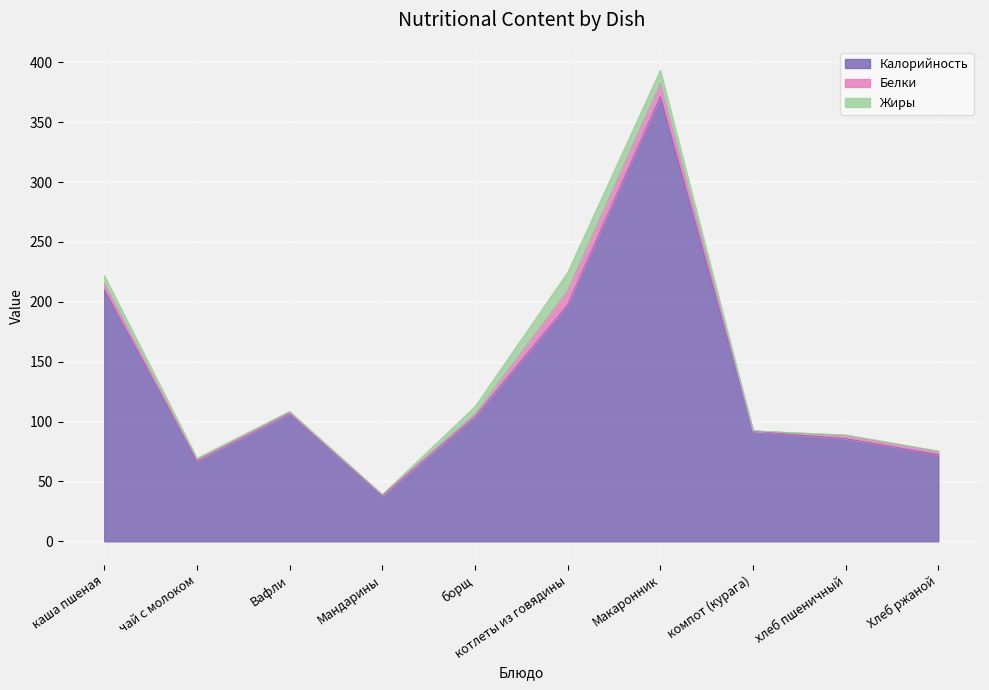

Which series has the largest total across all categories?

Калорийность